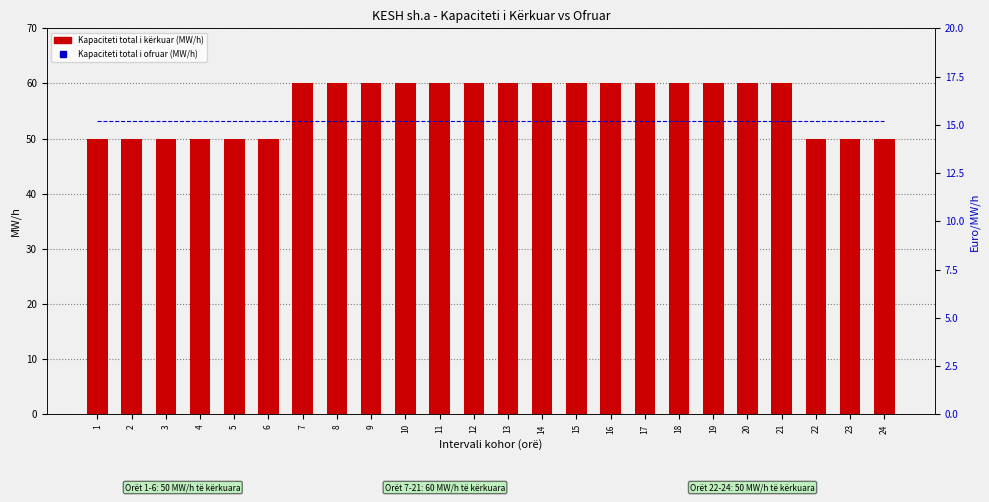

At how many categories does at least one series exceed 19?

24